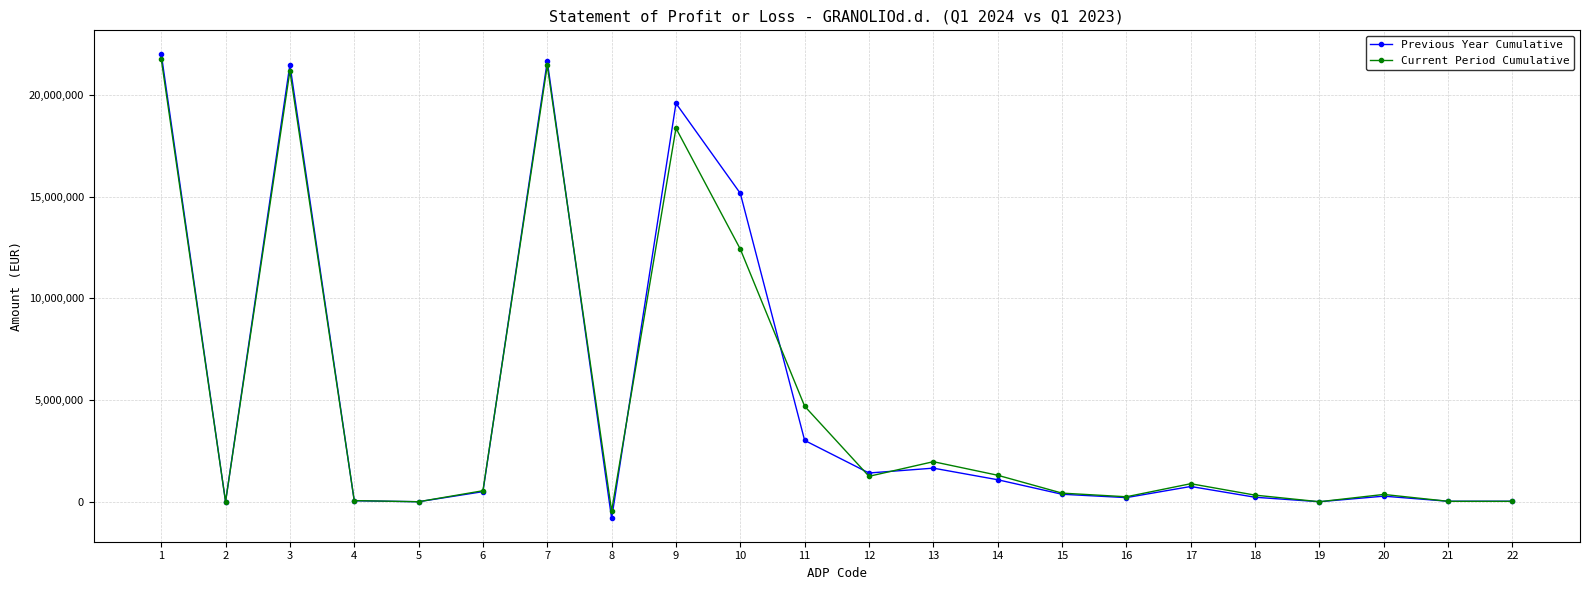

Which series has the largest range (max minus min)?

Previous Year Cumulative